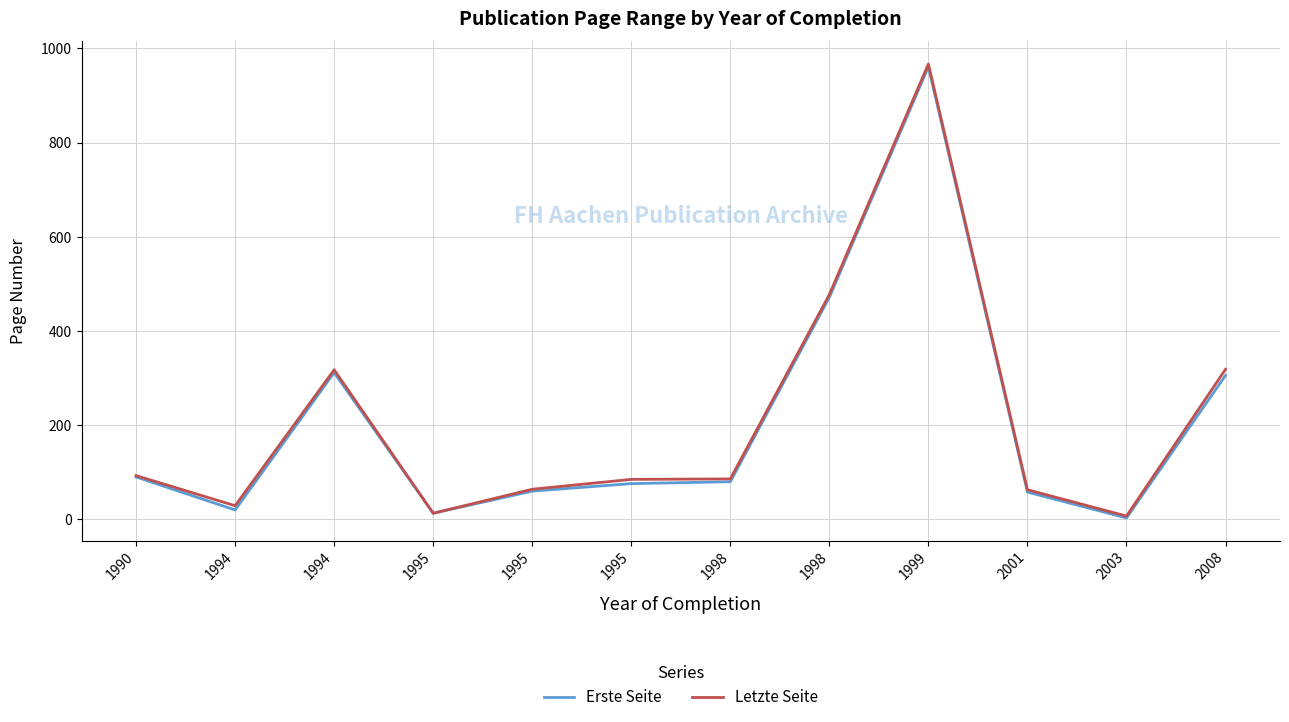

Which label corresponds to the smallest value in the chart?

2003